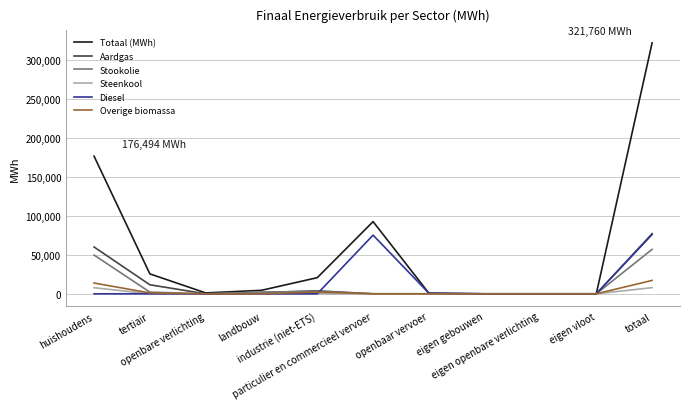

What are all the series names shown in the legend?

Totaal (MWh), Aardgas, Stookolie, Steenkool, Diesel, Overige biomassa